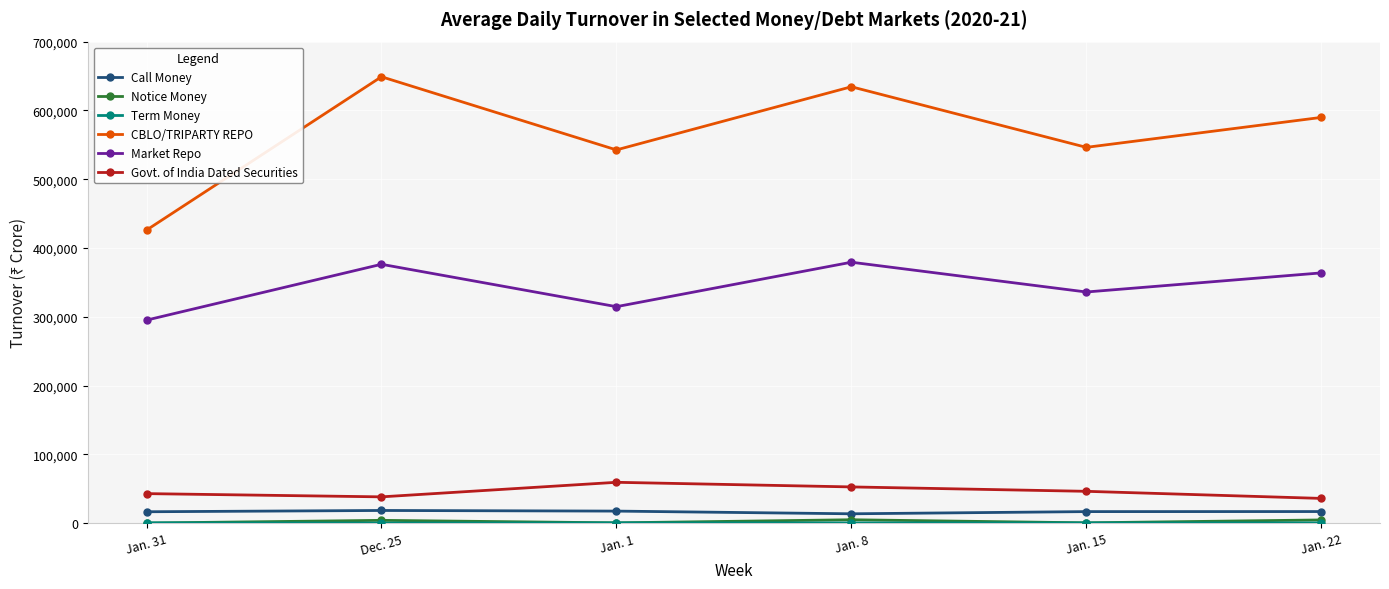

What is the difference between the highest and lowest values at Jan. 8?

633845